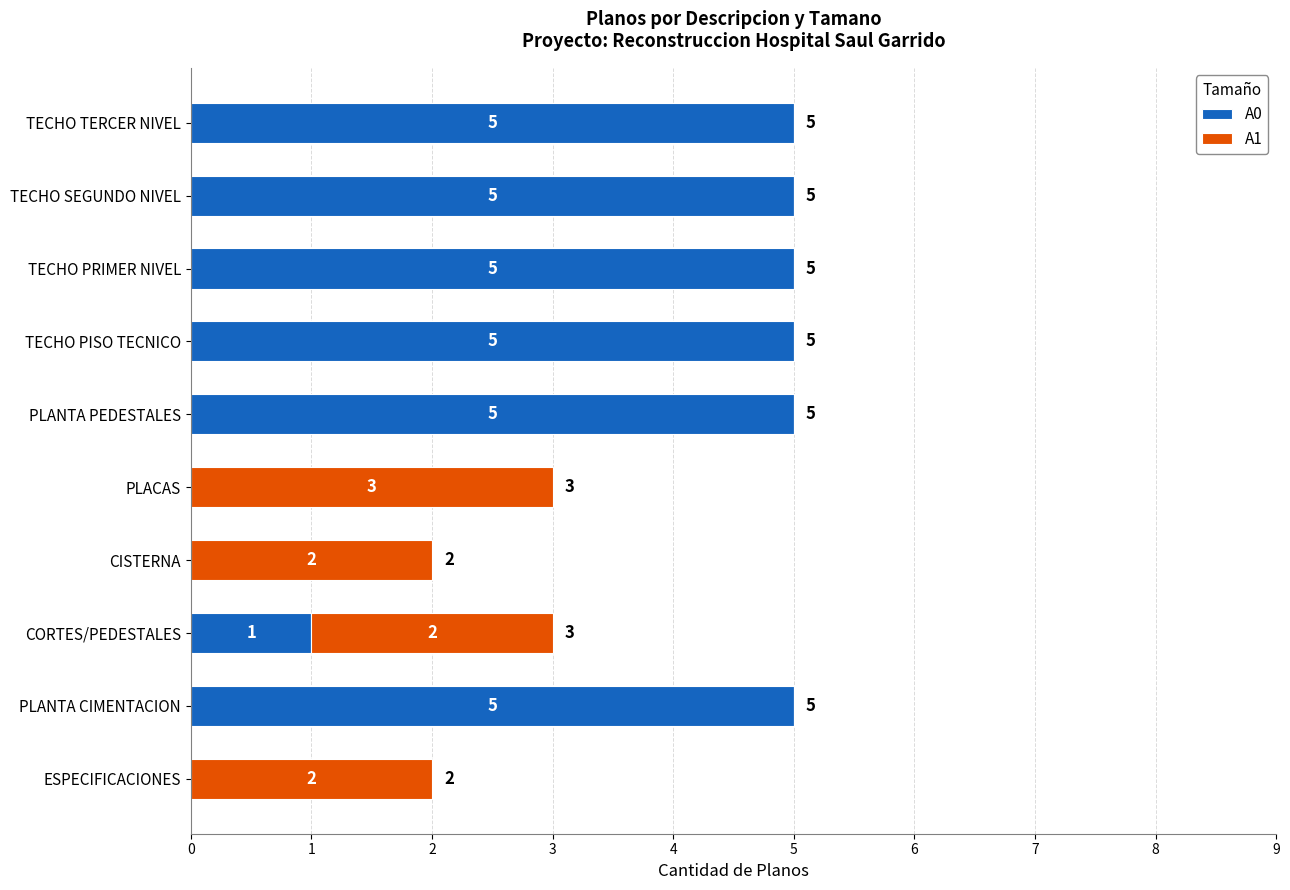

What is the highest value of the A0 series?

5